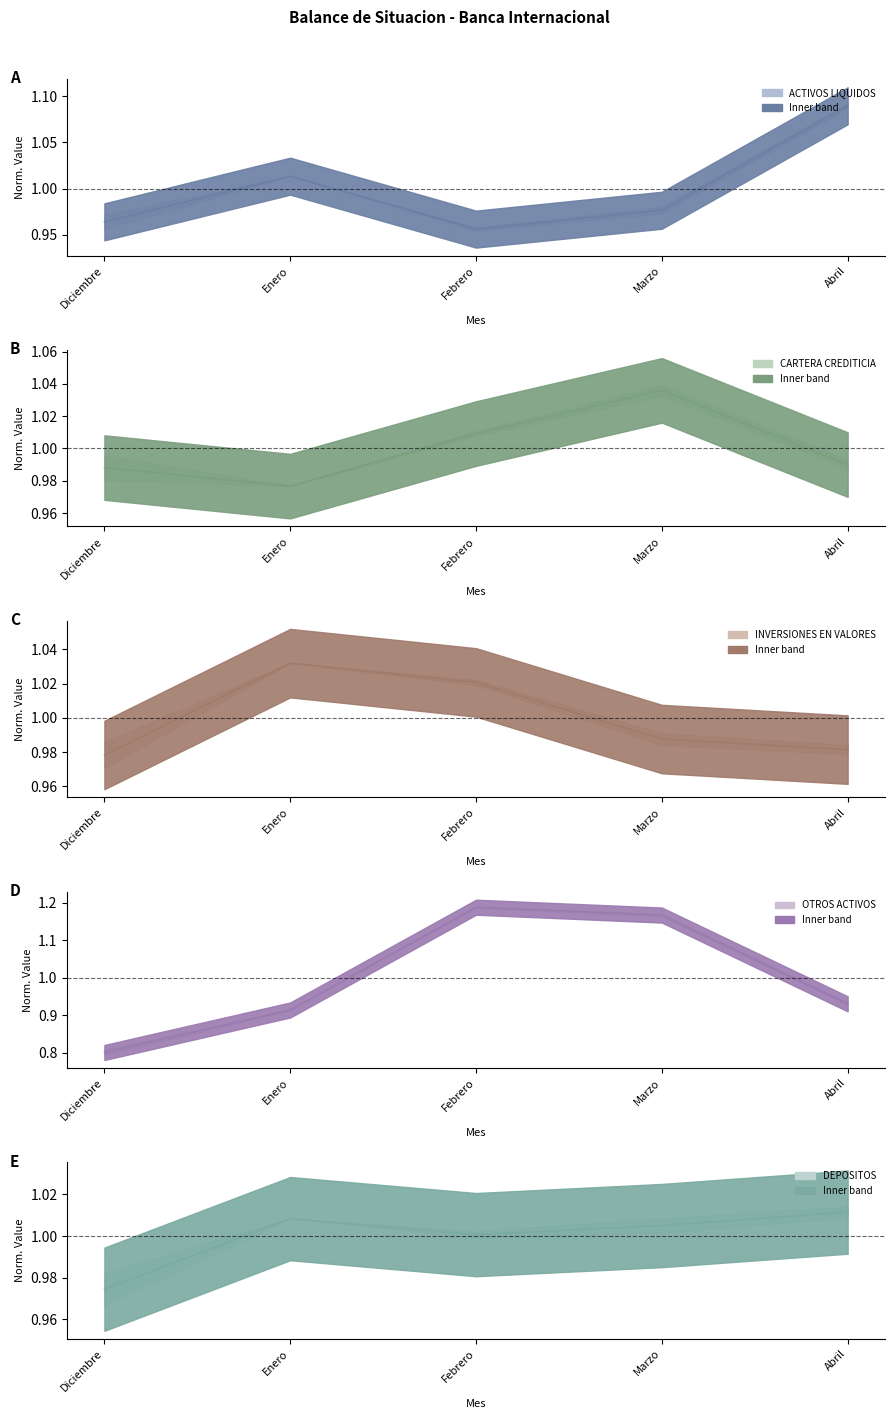

What position from the right is Marzo?

2